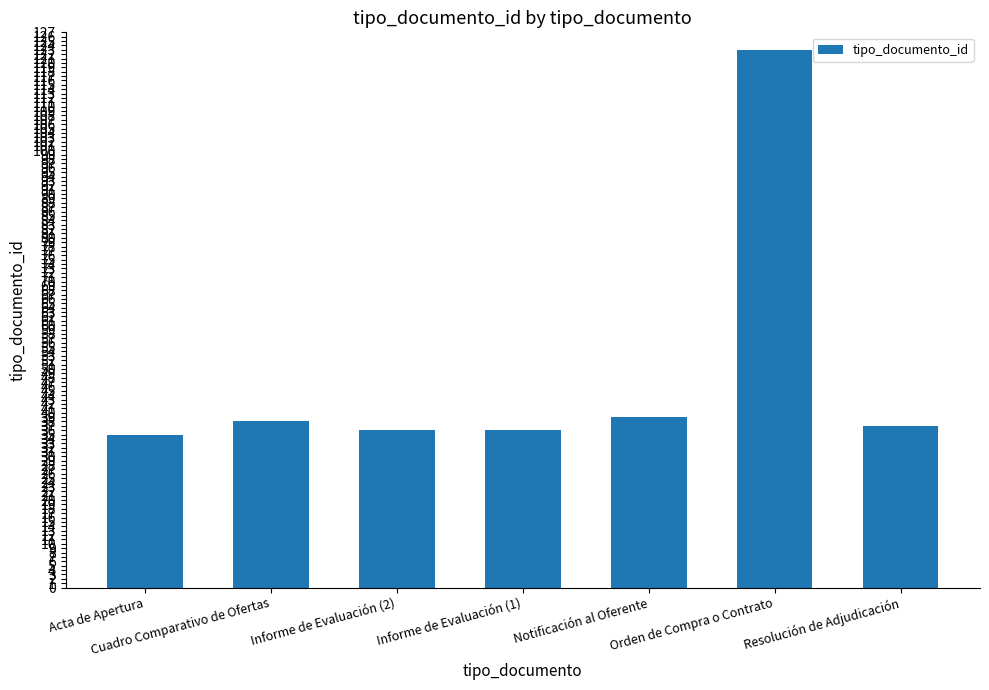

What is the ratio of the value at Resolución de Adjudicación to the value at Informe de Evaluación (1)?

1.0